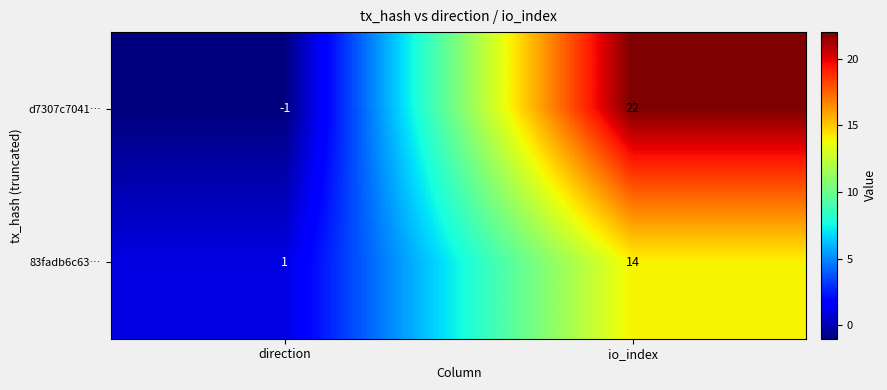

Which series has the largest range (max minus min)?

d7307c7041…